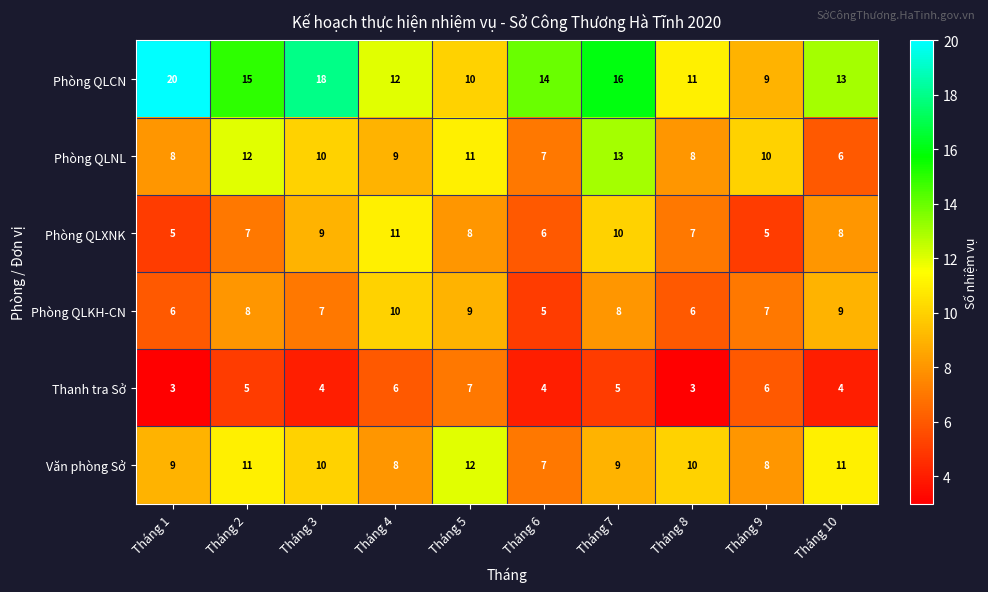

List the series in order of their peak value, highest first.

Phòng QLCN, Phòng QLNL, Văn phòng Sở, Phòng QLXNK, Phòng QLKH-CN, Thanh tra Sở